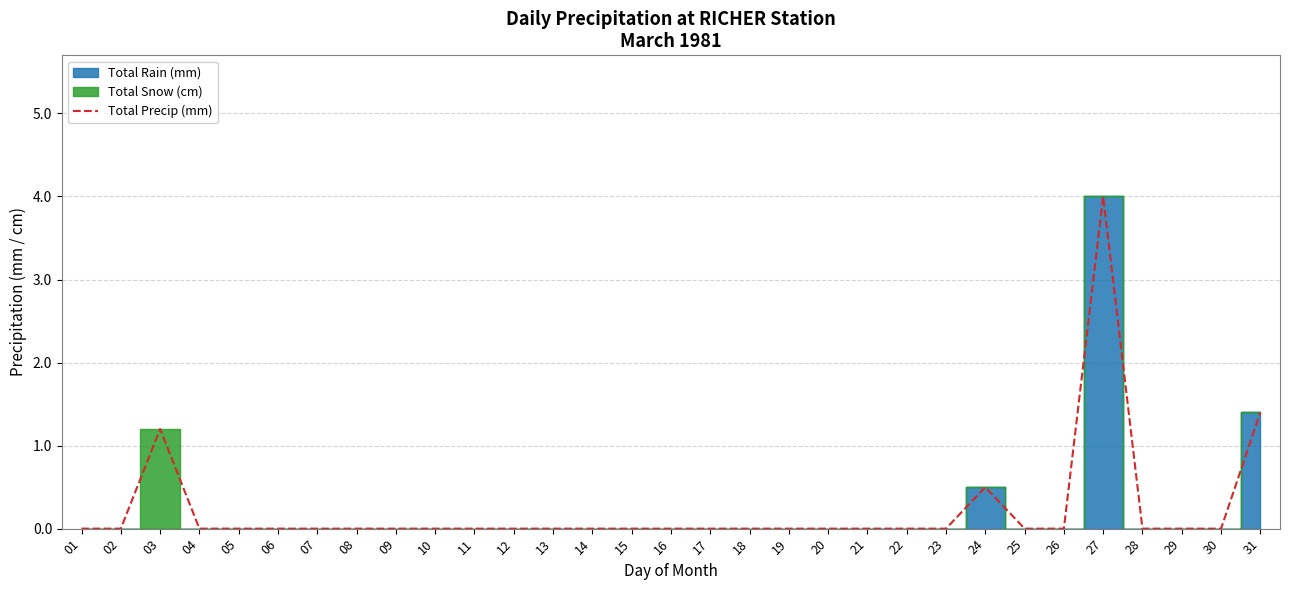

How many values are above zero?

4